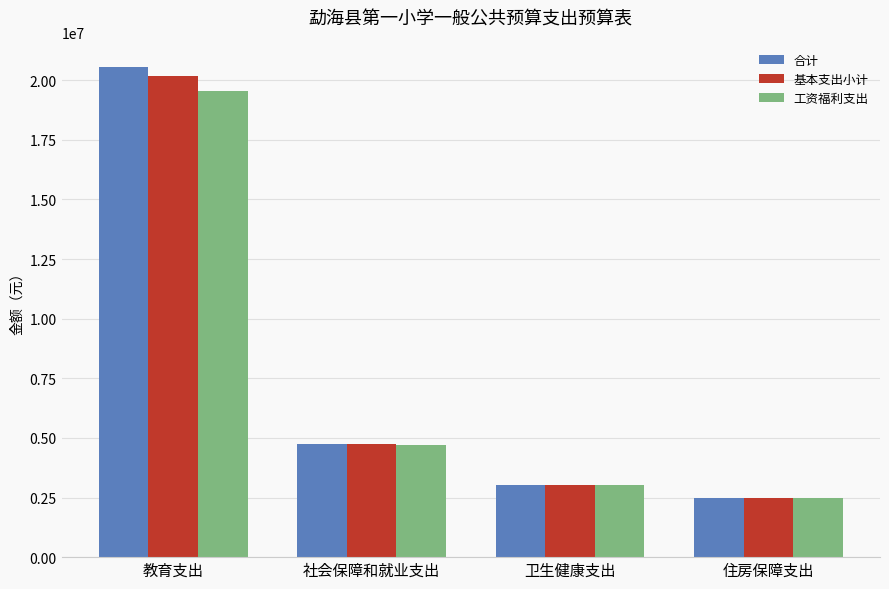

What is the maximum value shown in the chart?

20552454.4